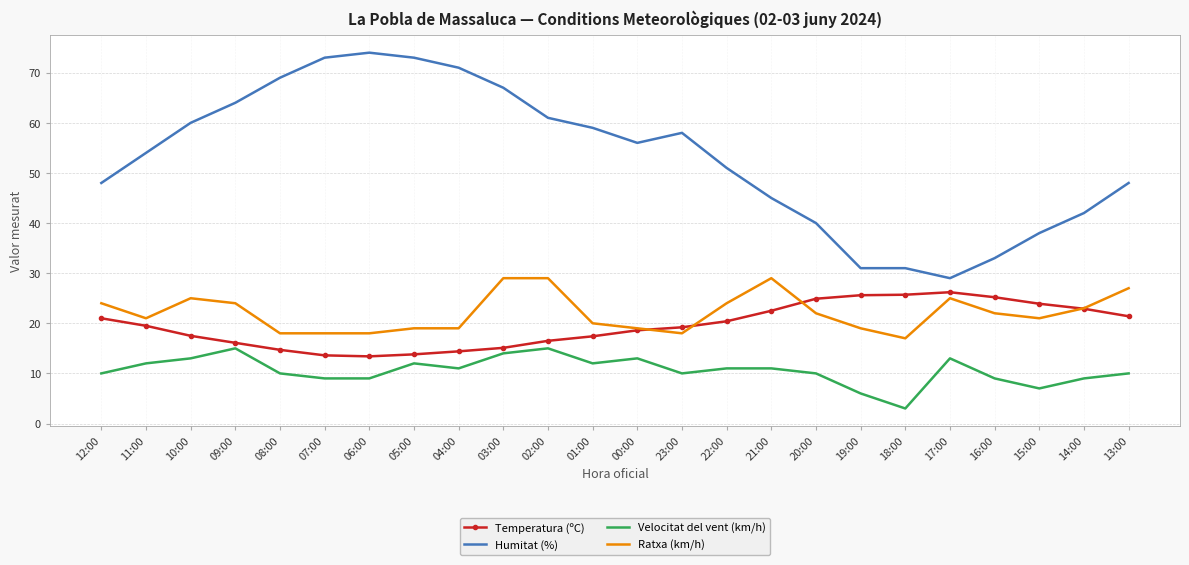

At which label does Humitat (%) reach its minimum?

17:00